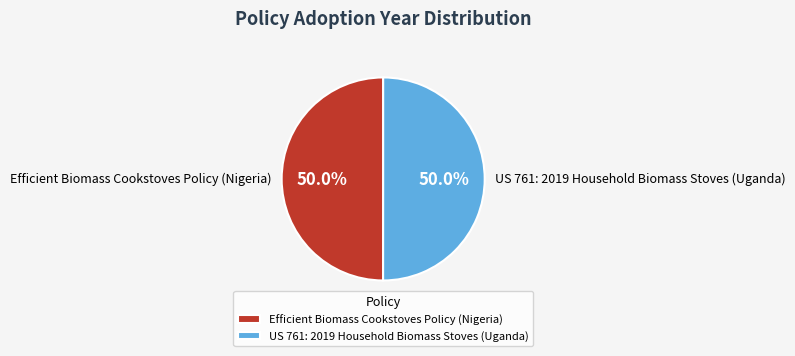

Approximately how many times larger is the value at US 761: 2019 Household Biomass Stoves (Uganda) compared to Efficient Biomass Cookstoves Policy (Nigeria)?

1.0